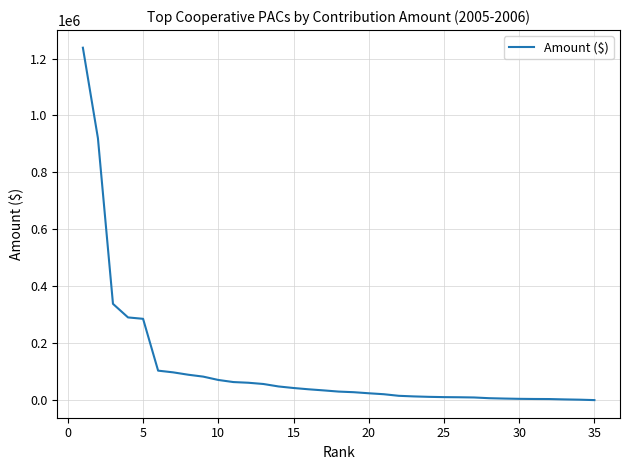

What is the greatest value displayed?

1238000.0